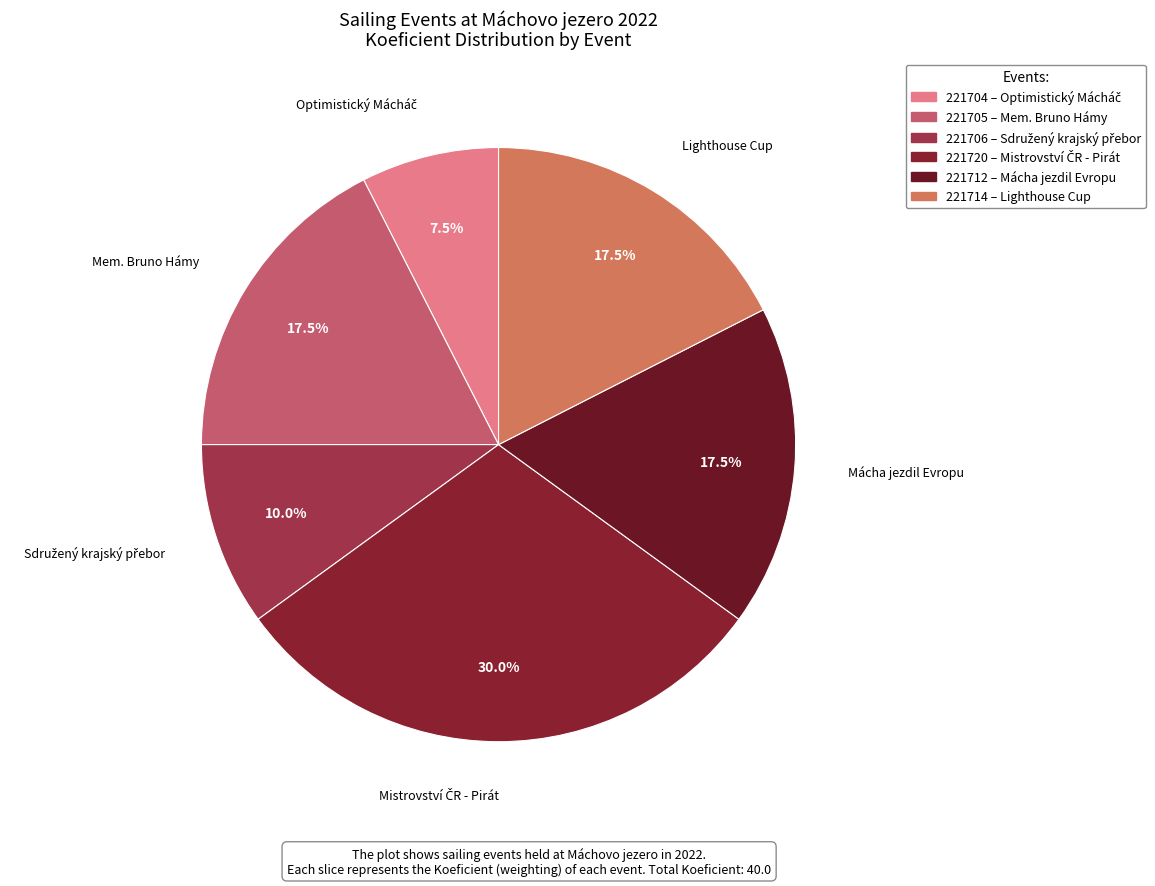

Between 221705 and 221720, which is larger?

221720